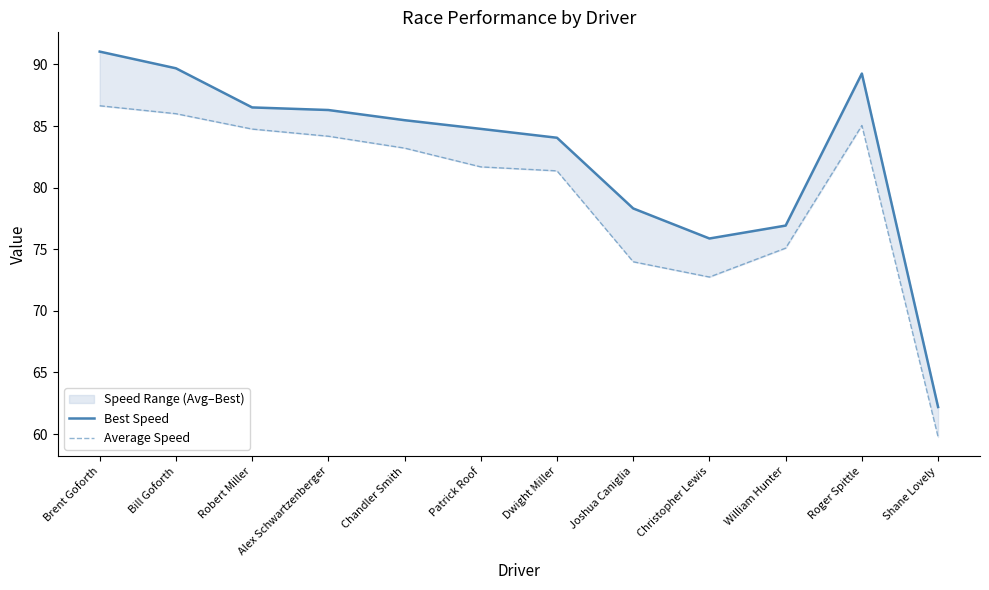

What is the value of the Best Speed point at the 6th from the left?

84.8